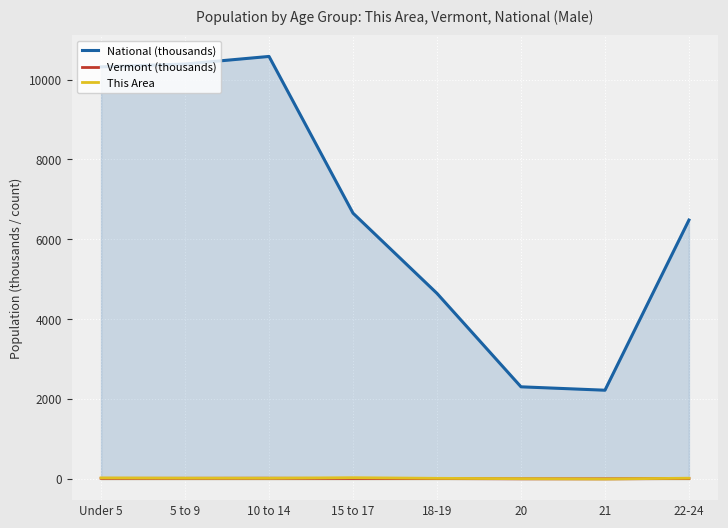

The National (thousands) series shows 2223.2 at 21. True or false?

True